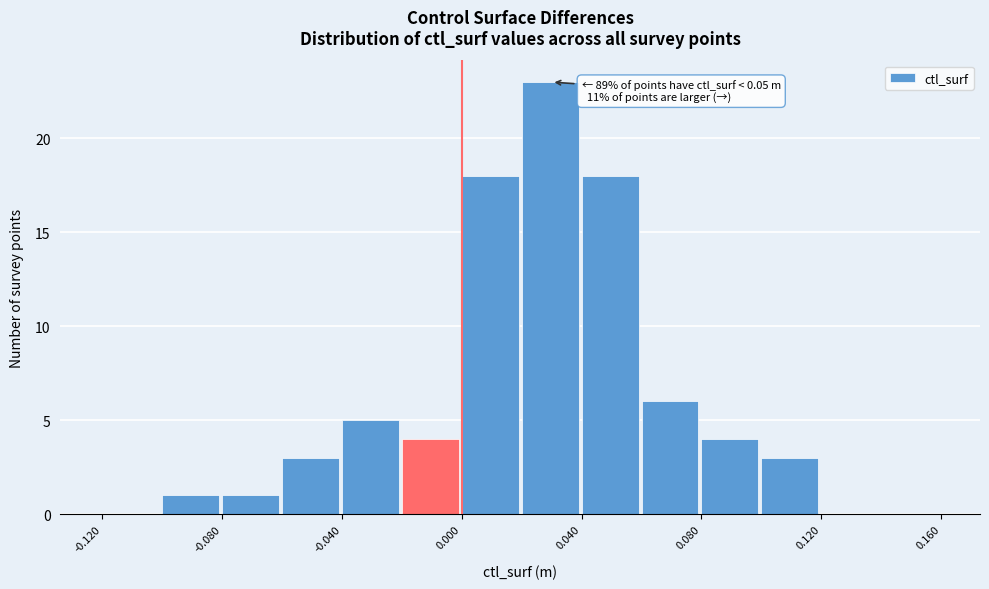

Which range on the x-axis has the tallest bar?

0.02 to 0.04